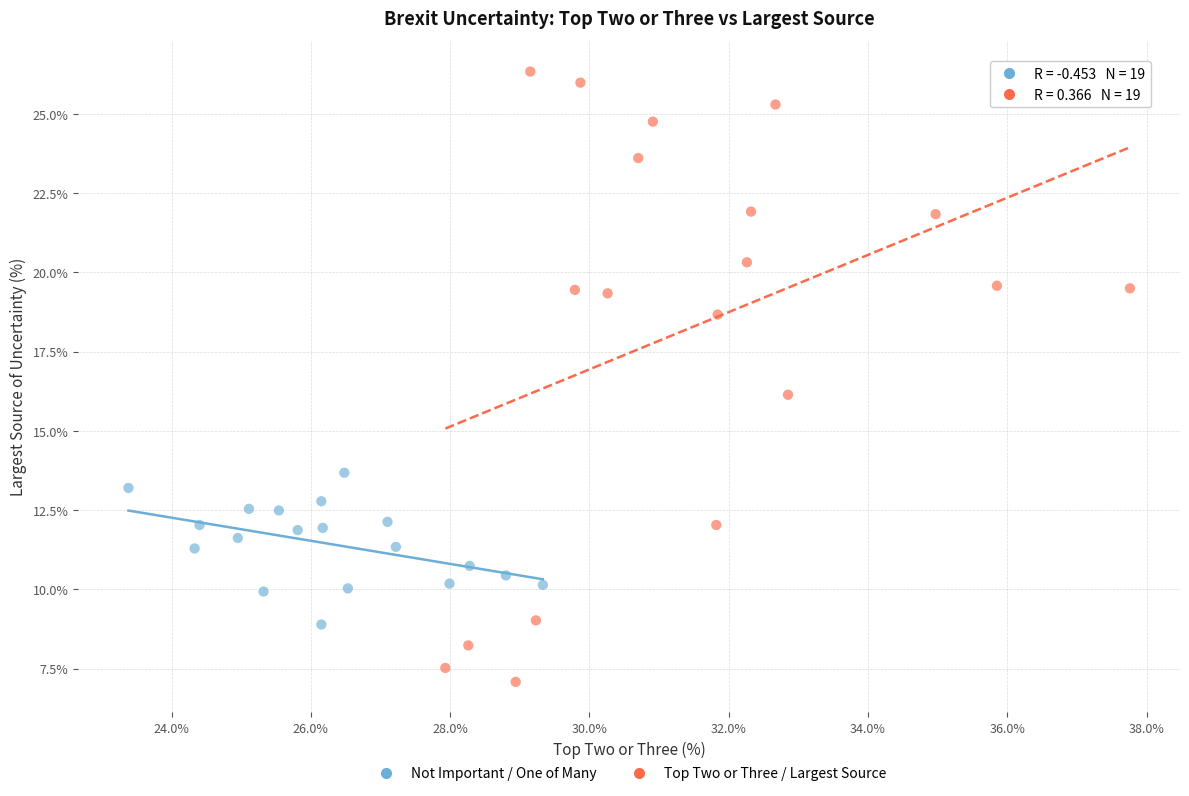

Which series contains the lowest Y value?

Top Two or Three / Largest Source